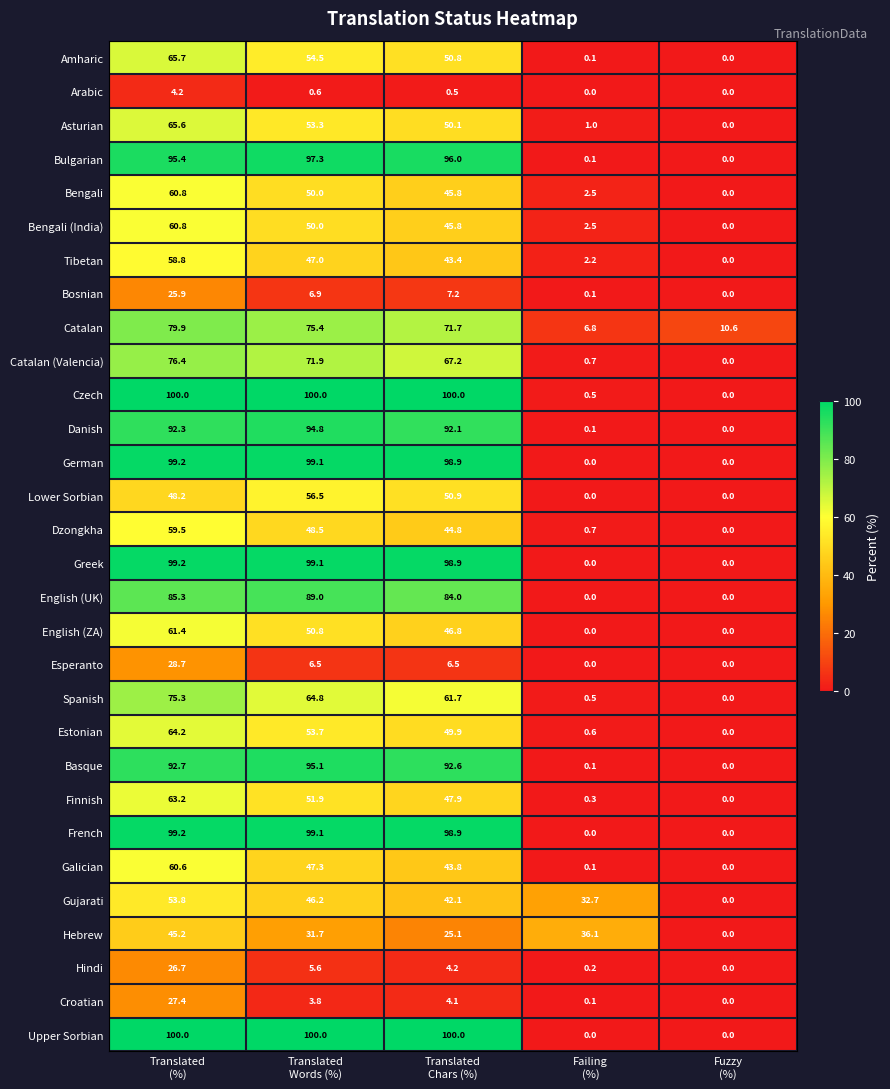

Which series has the largest total across all categories?

Czech